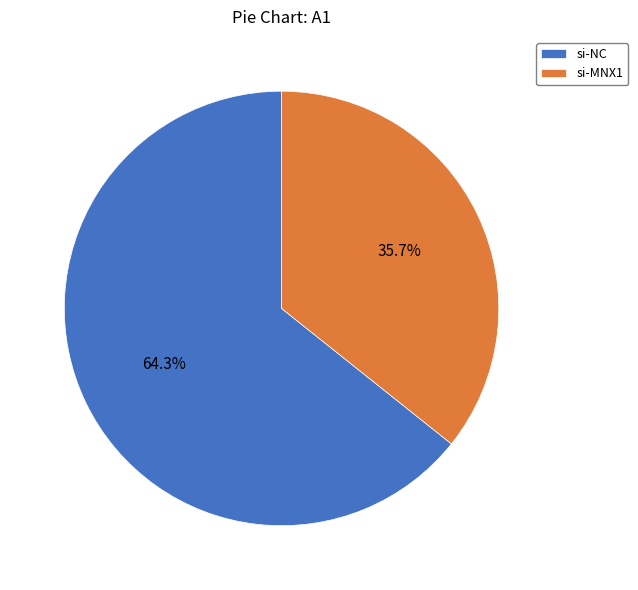

Does si-MNX1 account for over 50% of the chart?

No